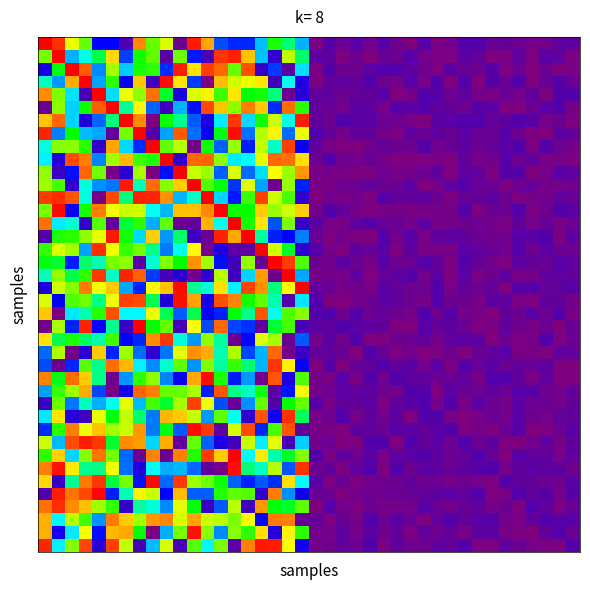

How many categories are shown in the chart?

40